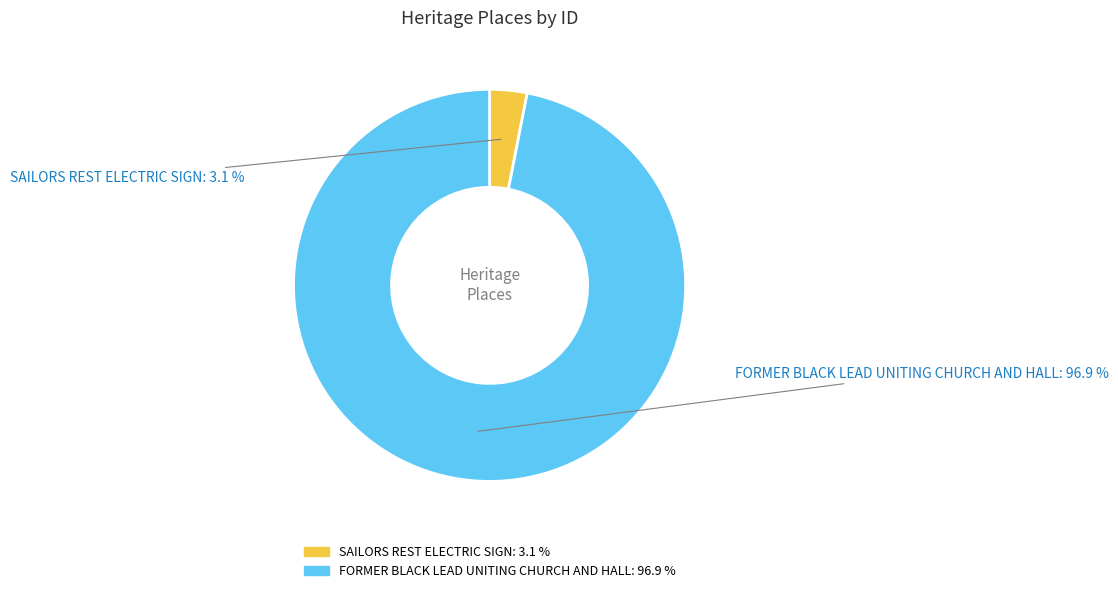

Does any single category account for the majority?

Yes